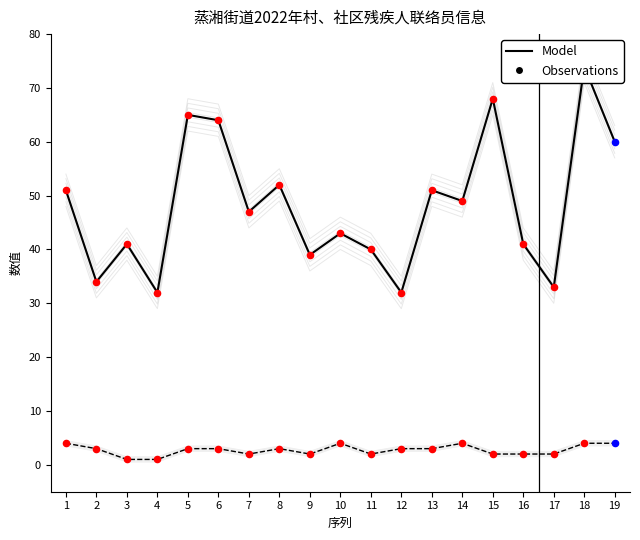

Which series has the largest total across all categories?

Age (Model)